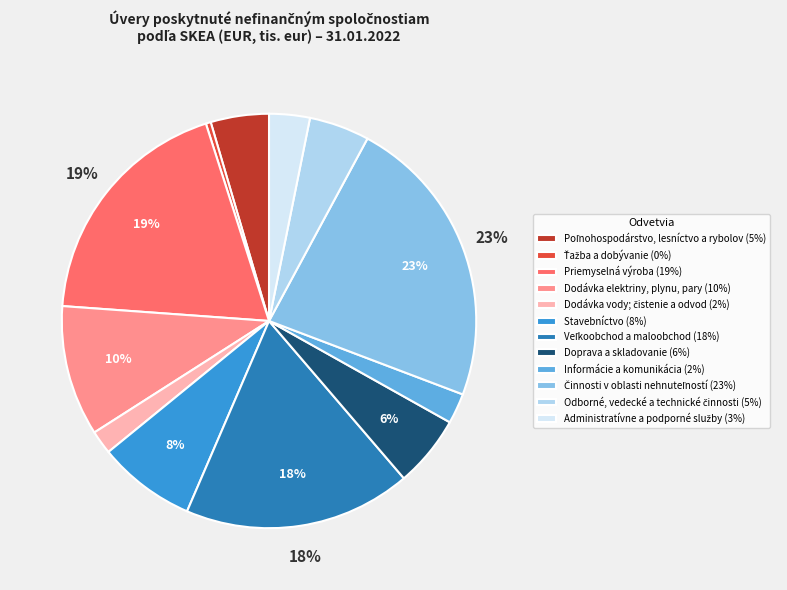

Count the number of slices in the pie.

12